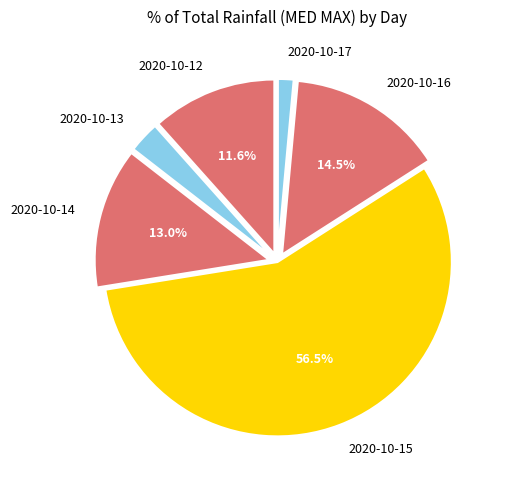

Combined, what portion of the pie is 2020-10-14 and 2020-10-12?

24.6%